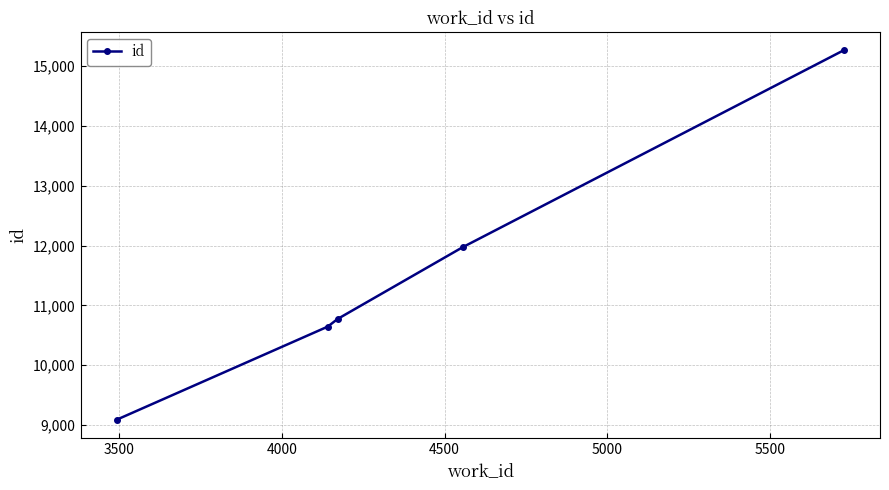

What is the sum of all values?

57744